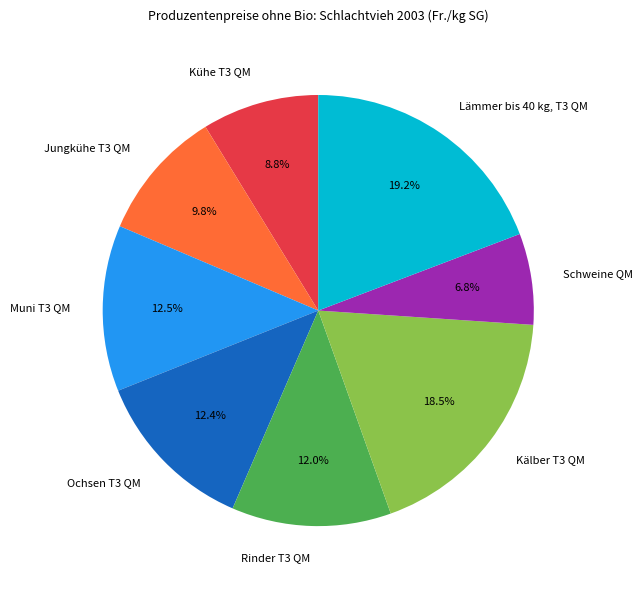

Which category has the smallest portion of the pie?

Schweine QM